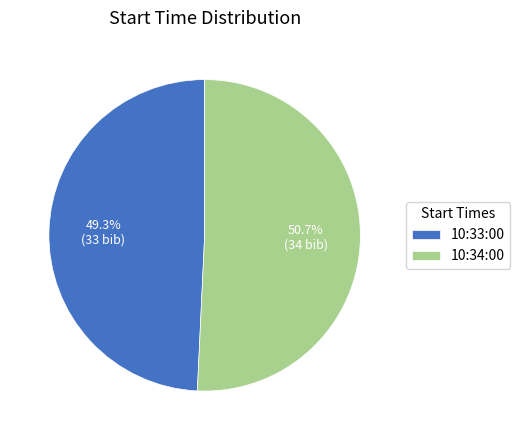

Count the number of slices in the pie.

2